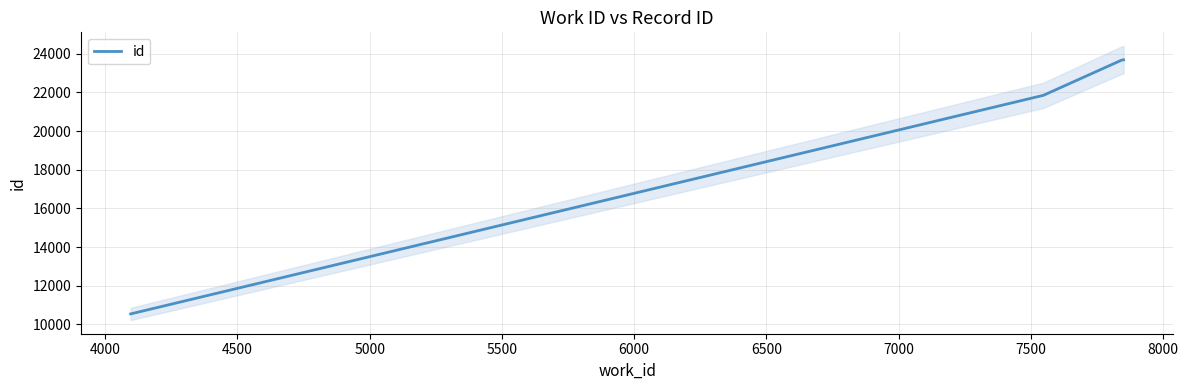

How many series are shown in this chart?

1